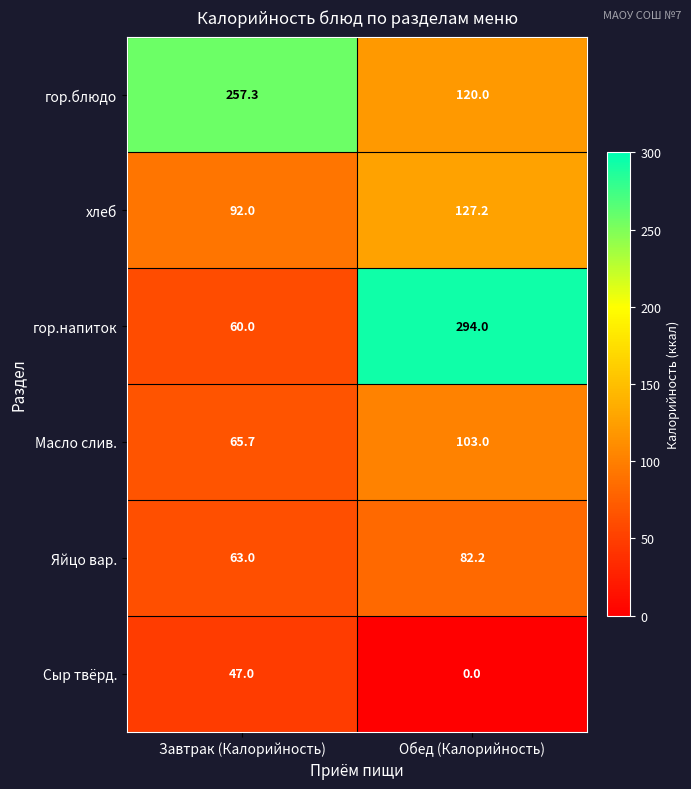

List the labels in order of Сыр твёрд. value, largest first.

Завтрак (Калорийность), Обед (Калорийность)